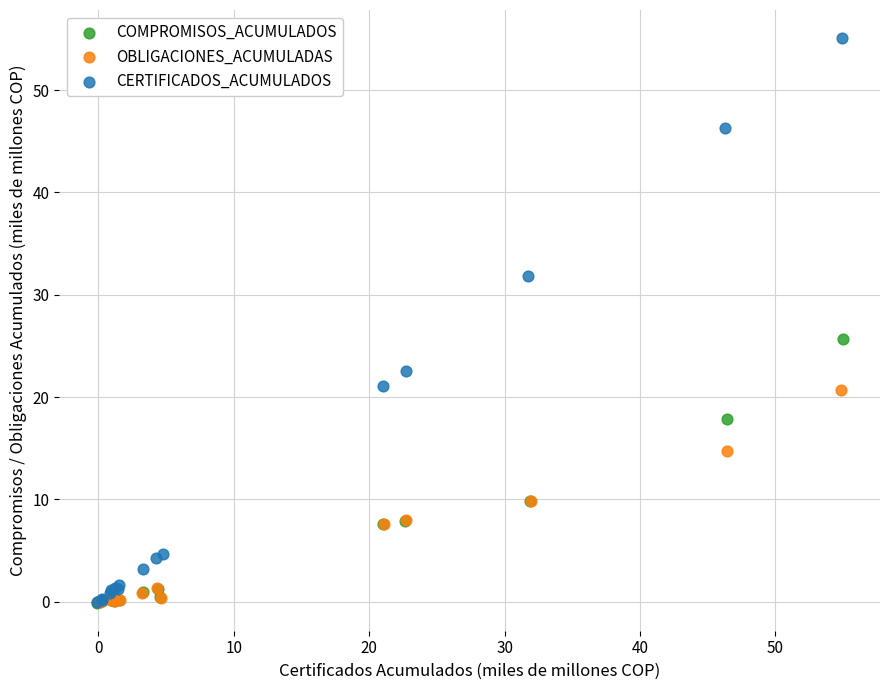

Which series contains the highest Y value?

CERTIFICADOS_ACUMULADOS